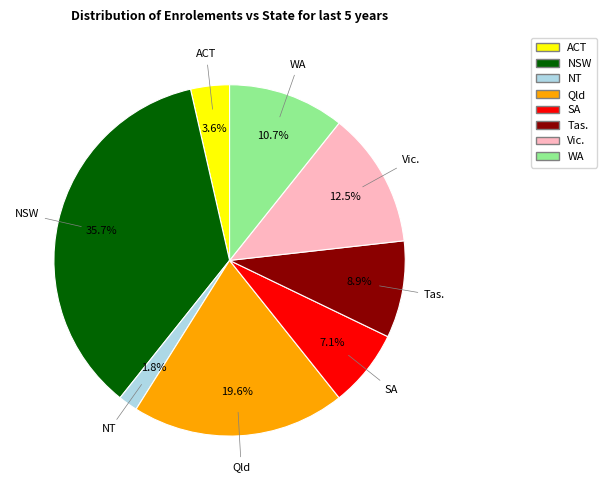

To the nearest percent, what is the difference between the largest and smallest slice percentages?

34%